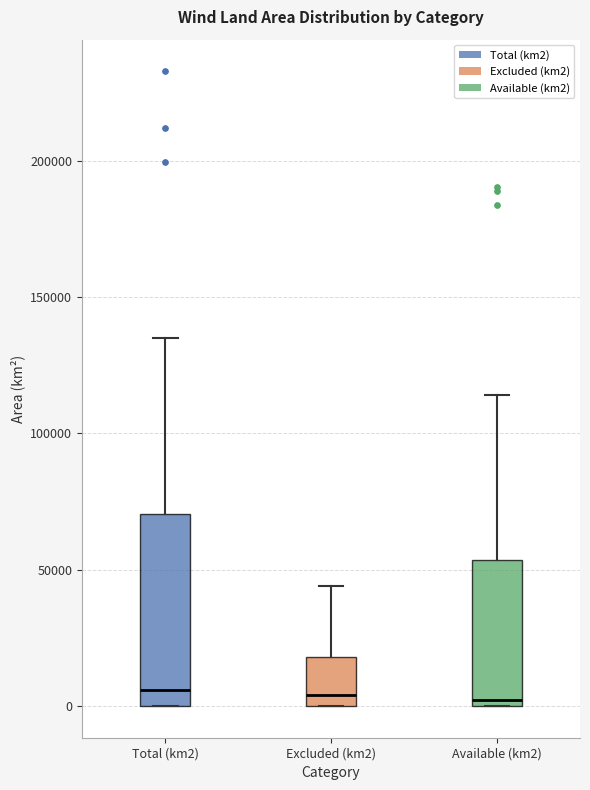

Reading left to right, transcribe this box plot: for each box, give where its median line is, the range the box spans, and where its two whiskers end, as read against the y-axis. The values are not printed on the chart, so give them approximately, as read against the axis.

Total (km2): median 5000, box 0 to 70000, whiskers 0 to 135000
Excluded (km2): median 5000, box 0 to 20000, whiskers 0 to 45000
Available (km2): median 0 (just above the box's lower edge), box 0 to 55000, whiskers 0 to 115000